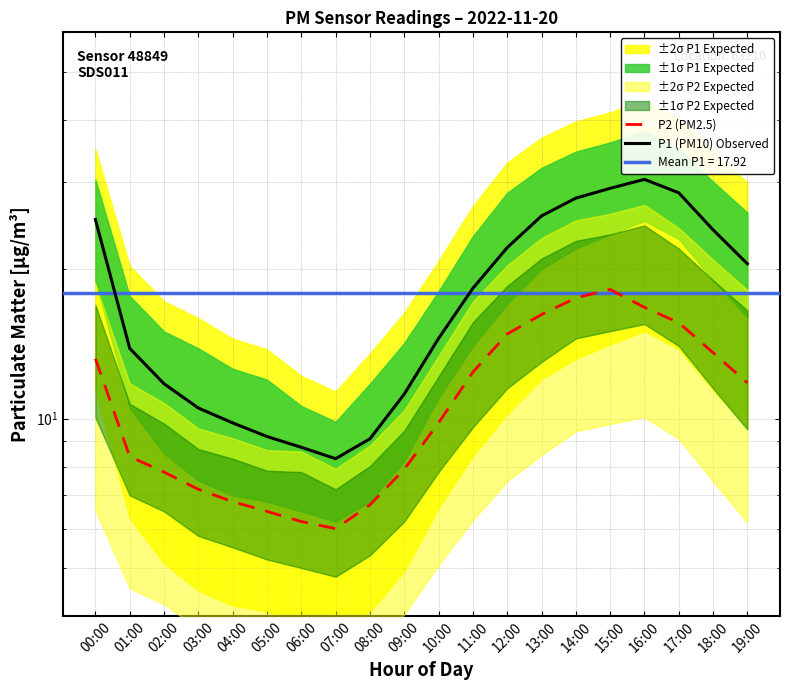

Reading left to right, what are all the values shown in this chart?

P2 (PM2.5): 00:00=13.2	01:00=8.4	02:00=7.8	03:00=7.2	04:00=6.8	05:00=6.5	06:00=6.2	07:00=6.0	08:00=6.7	09:00=7.9	10:00=9.8	11:00=12.4	12:00=14.8	13:00=16.2	14:00=17.5	15:00=18.2	16:00=16.8	17:00=15.6	18:00=13.6	19:00=11.8
P1 (PM10) Observed: 00:00=25.2	01:00=13.8	02:00=11.8	03:00=10.5	04:00=9.8	05:00=9.2	06:00=8.8	07:00=8.3	08:00=9.1	09:00=11.2	10:00=14.5	11:00=18.3	12:00=22.1	13:00=25.6	14:00=27.8	15:00=29.1	16:00=30.3	17:00=28.5	18:00=24.0	19:00=20.5